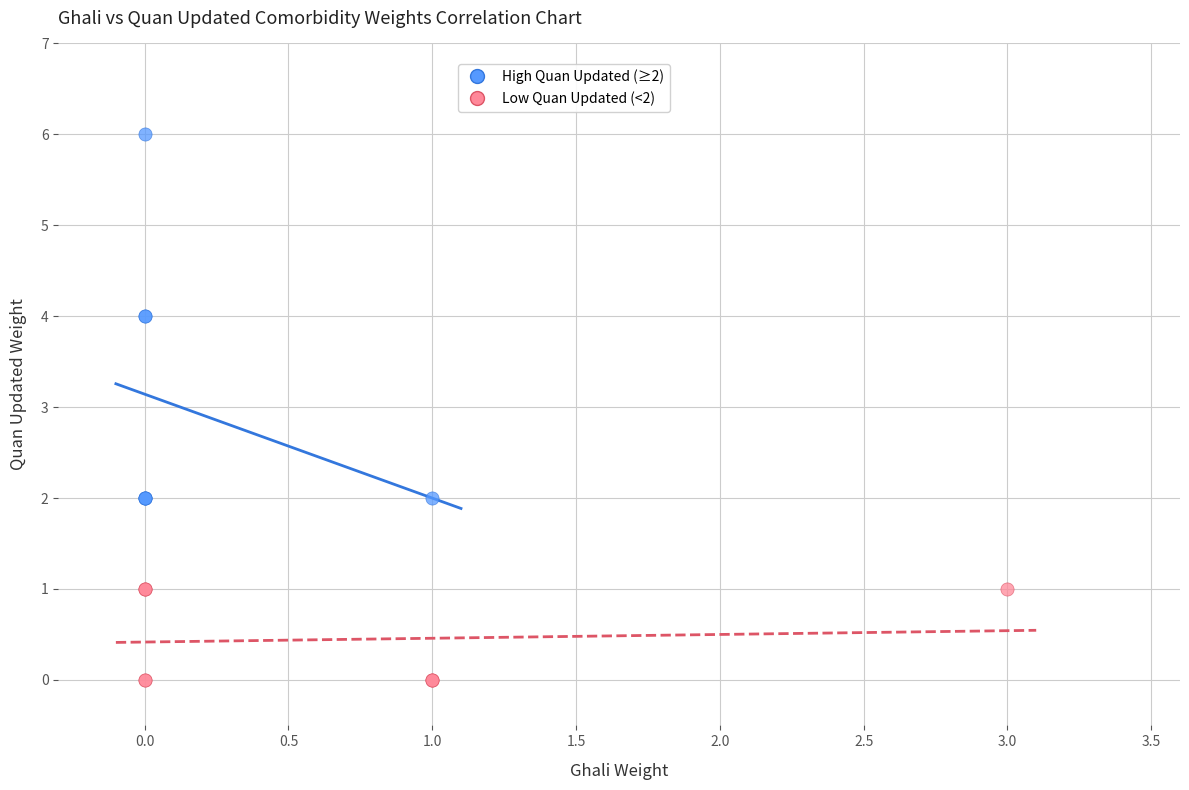

Which series reaches the minimum Y coordinate?

Low Quan Updated (<2)